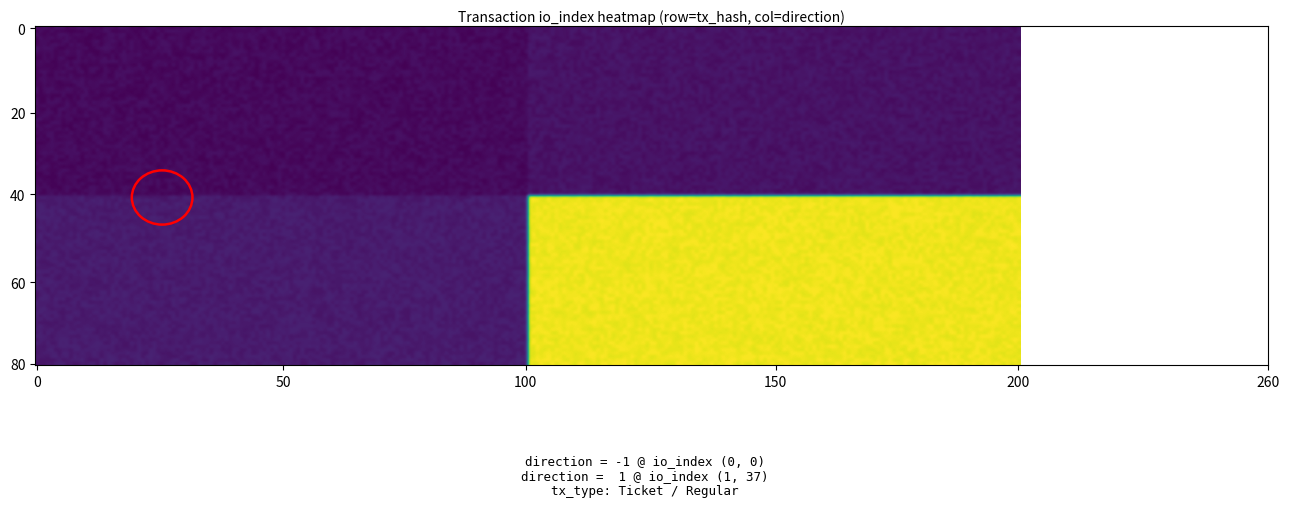

How many series are shown in this chart?

2